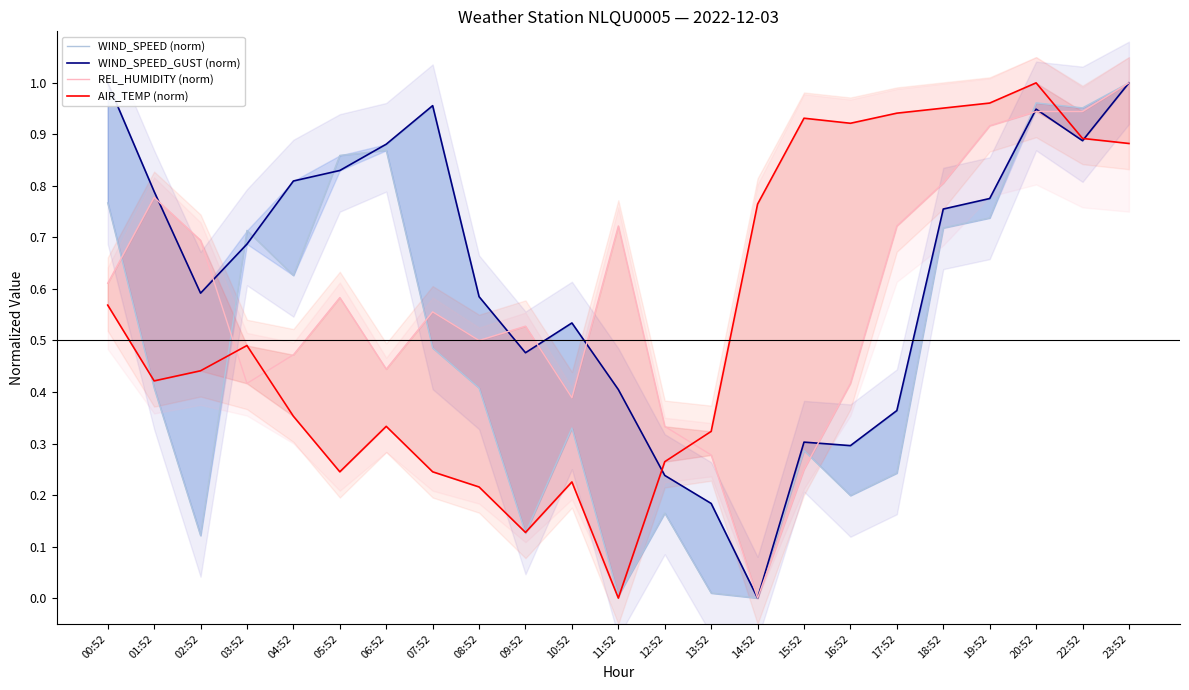

What is the value of the WIND_SPEED (norm) point at the 18th from the left?

0.2